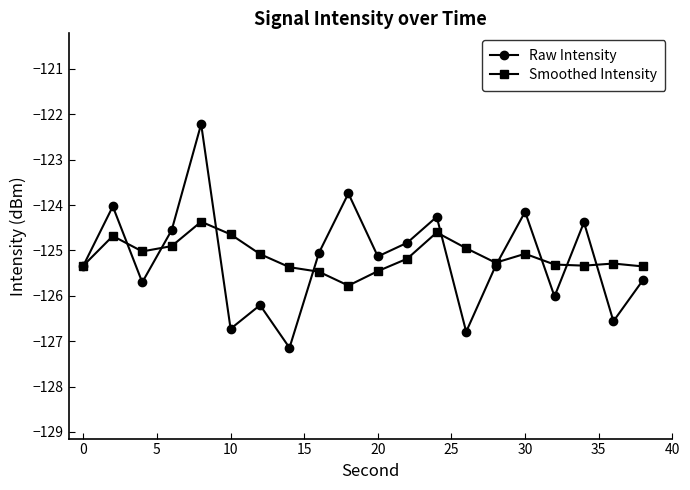

In Smoothed Intensity, how many points are lower than both neighbors (excluding endpoints)?

4